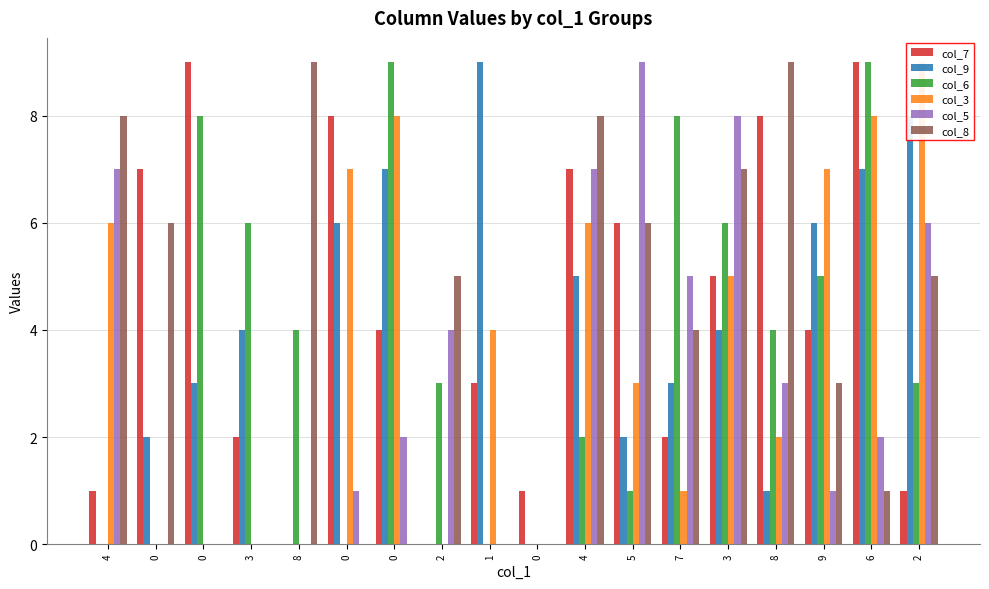

At how many categories does at least one series exceed 4?

17